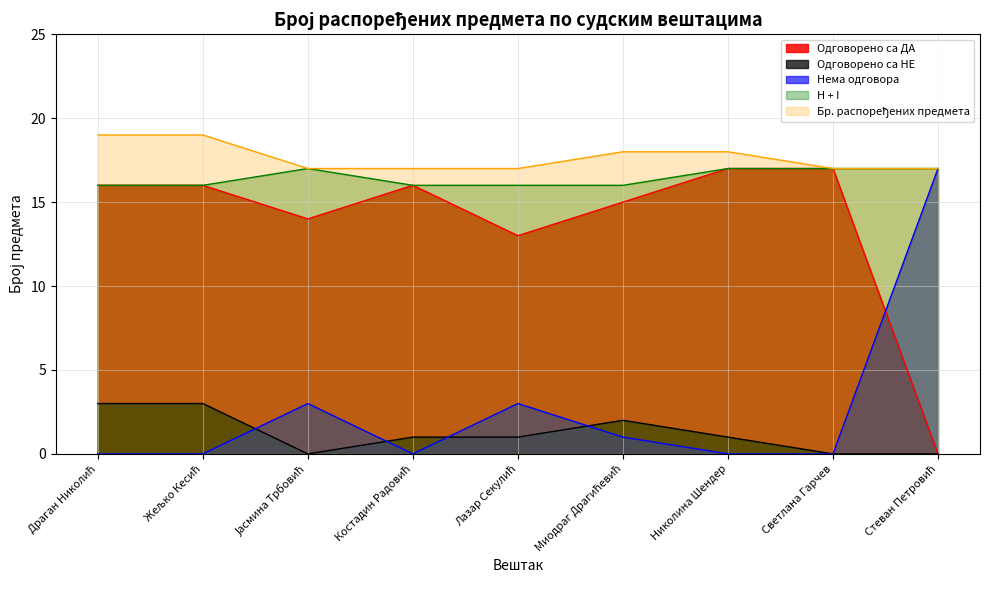

The Одговорено са НЕ series shows 0 at Јасмина Трбовић. True or false?

True